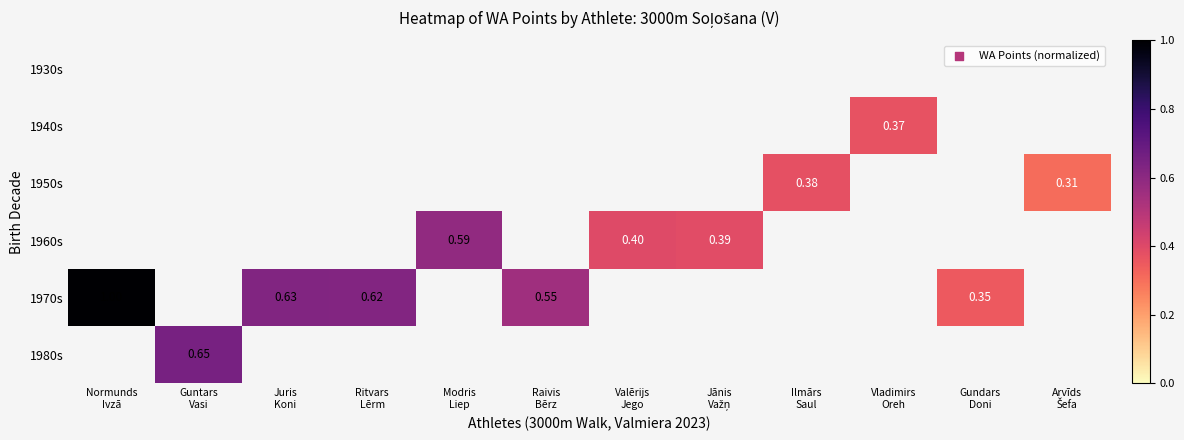

List the labels in order of 1930s value, largest first.

Normunds Ivzā, Guntars Vasi, Juris Koni, Ritvars Lērm, Modris Liep, Raivis Bērz, Valērijs Jego, Jānis Važņ, Ilmārs Saul, Vladimirs Oreh, Gundars Doni, Arvīds Šefa